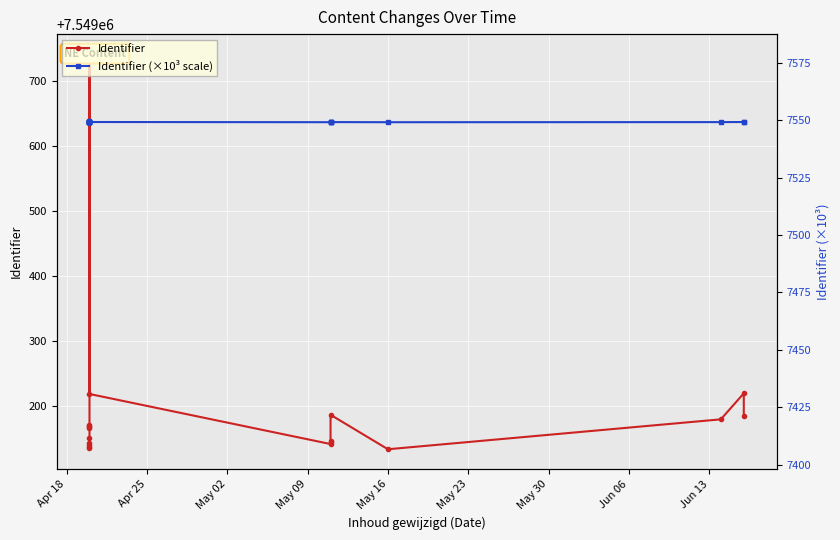

The value of Identifier at May 16 is 10283629.1. True or false?

False